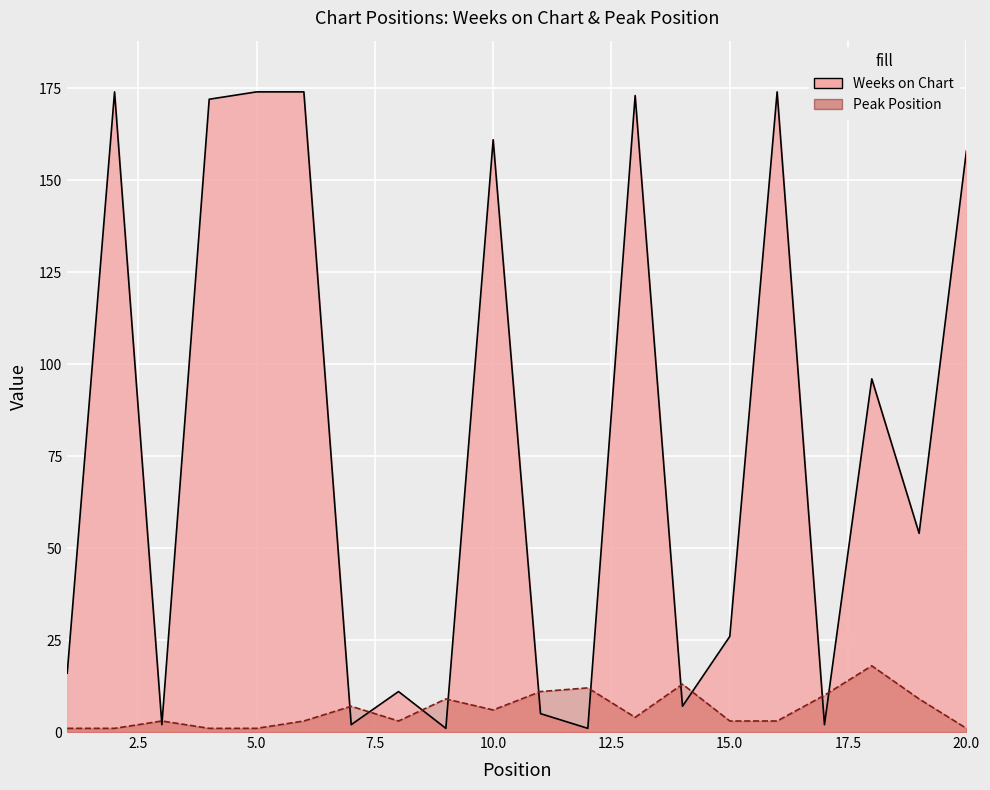

Reading left to right, transcribe all the data shown in this chart.

Weeks on Chart: 16	174	2	172	174	174	2	11	1	161	5	1	173	7	26	174	2	96	54	158
Peak Position: 1	1	3	1	1	3	7	3	9	6	11	12	4	13	3	3	10	18	9	1